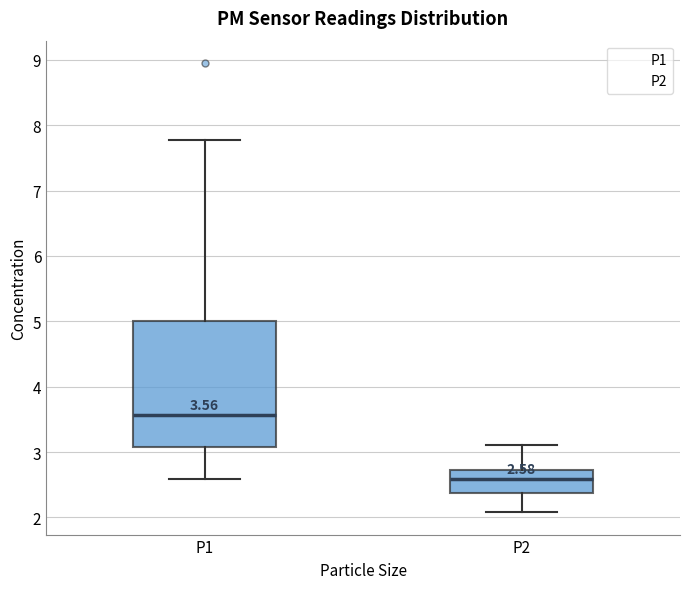

Which box's median line is the lowest?

P2